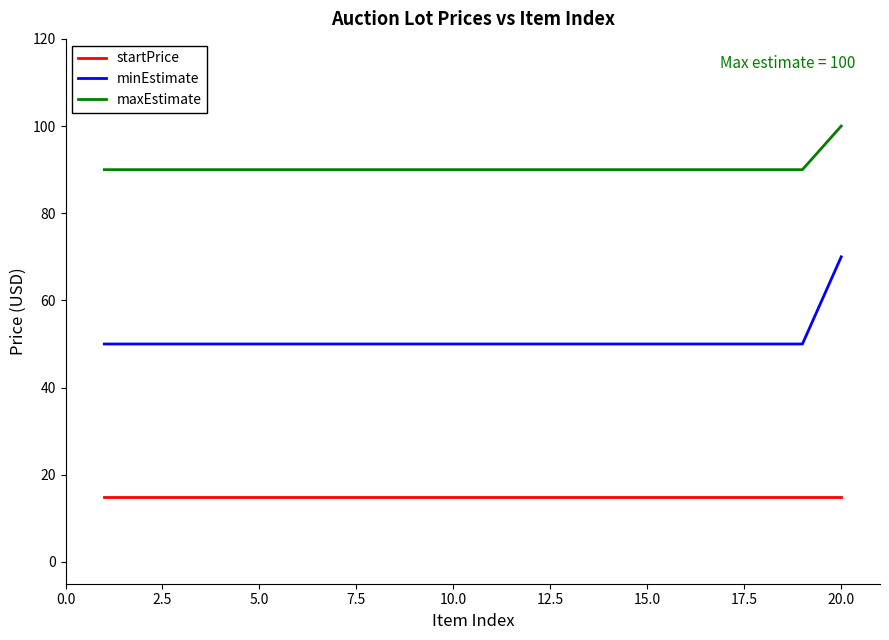

What is the minimum value for maxEstimate?

90